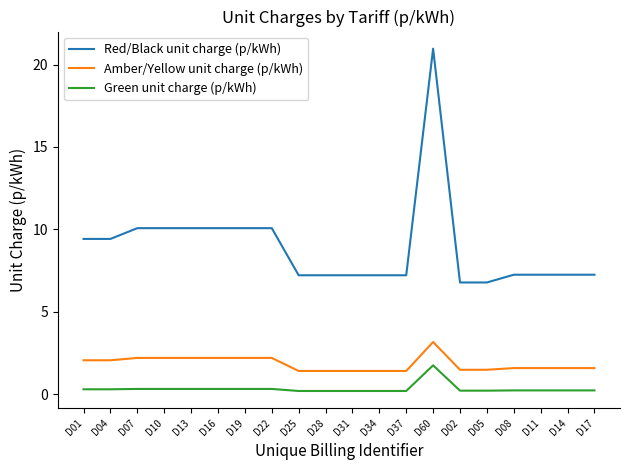

What is the minimum value for Green unit charge (p/kWh)?

0.2